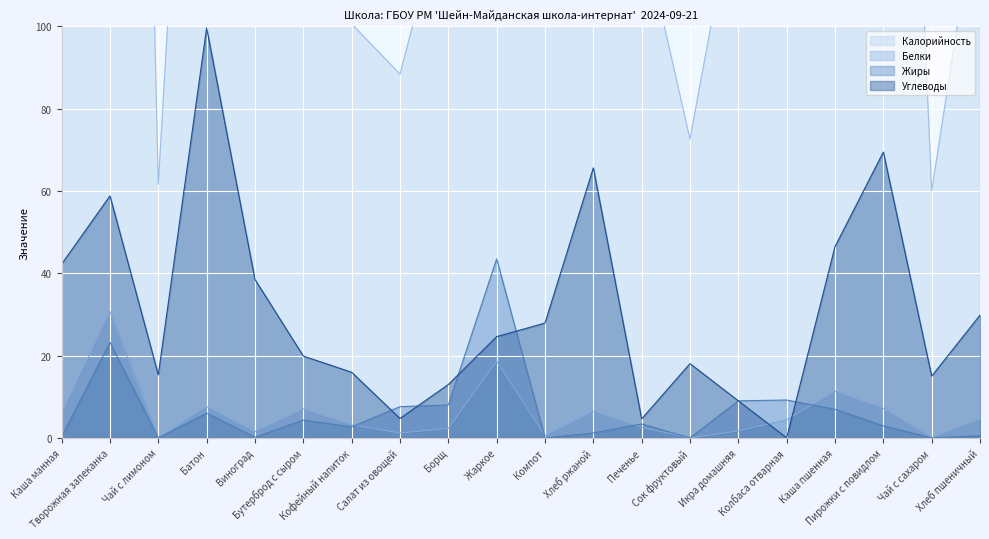

What is the greatest value displayed?

573.0